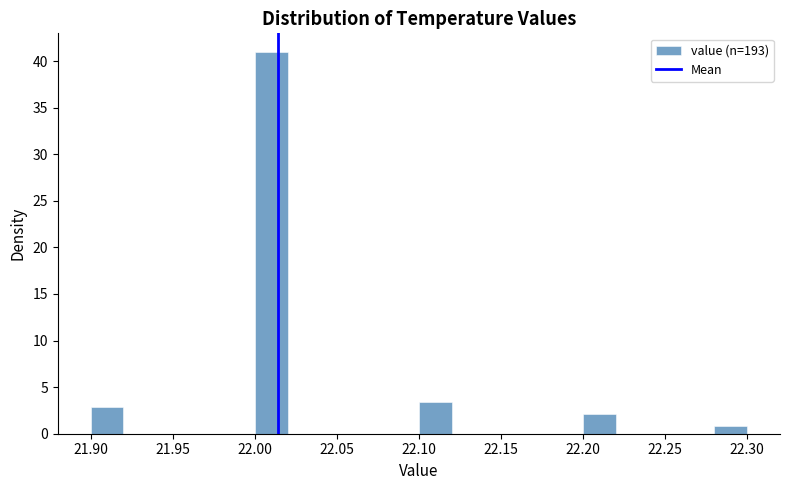

Reading left to right, list every bar in this chart as the range it spans on the x-axis followed by its height. The values are not printed on the chart, so give them approximately, as read against the axis.

21.90 to 21.92: 3.0
21.92 to 21.94: 0
21.94 to 21.96: 0
21.96 to 21.98: 0
21.98 to 22.00: 0
22.00 to 22.02: 41.0
22.02 to 22.04: 0
22.04 to 22.06: 0
22.06 to 22.08: 0
22.08 to 22.10: 0
22.10 to 22.12: 3.5
22.12 to 22.14: 0
22.14 to 22.16: 0
22.16 to 22.18: 0
22.18 to 22.20: 0
22.20 to 22.22: 2.0
22.22 to 22.24: 0
22.24 to 22.26: 0
22.26 to 22.28: 0
22.28 to 22.30: 1.0